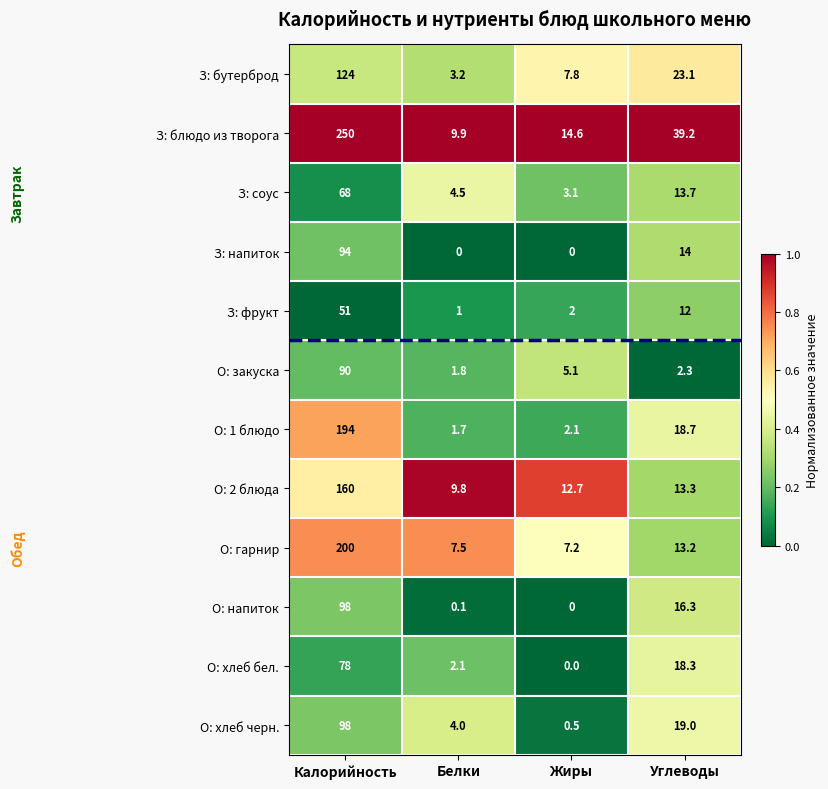

At which label does О: хлеб бел. reach its peak?

Калорийность